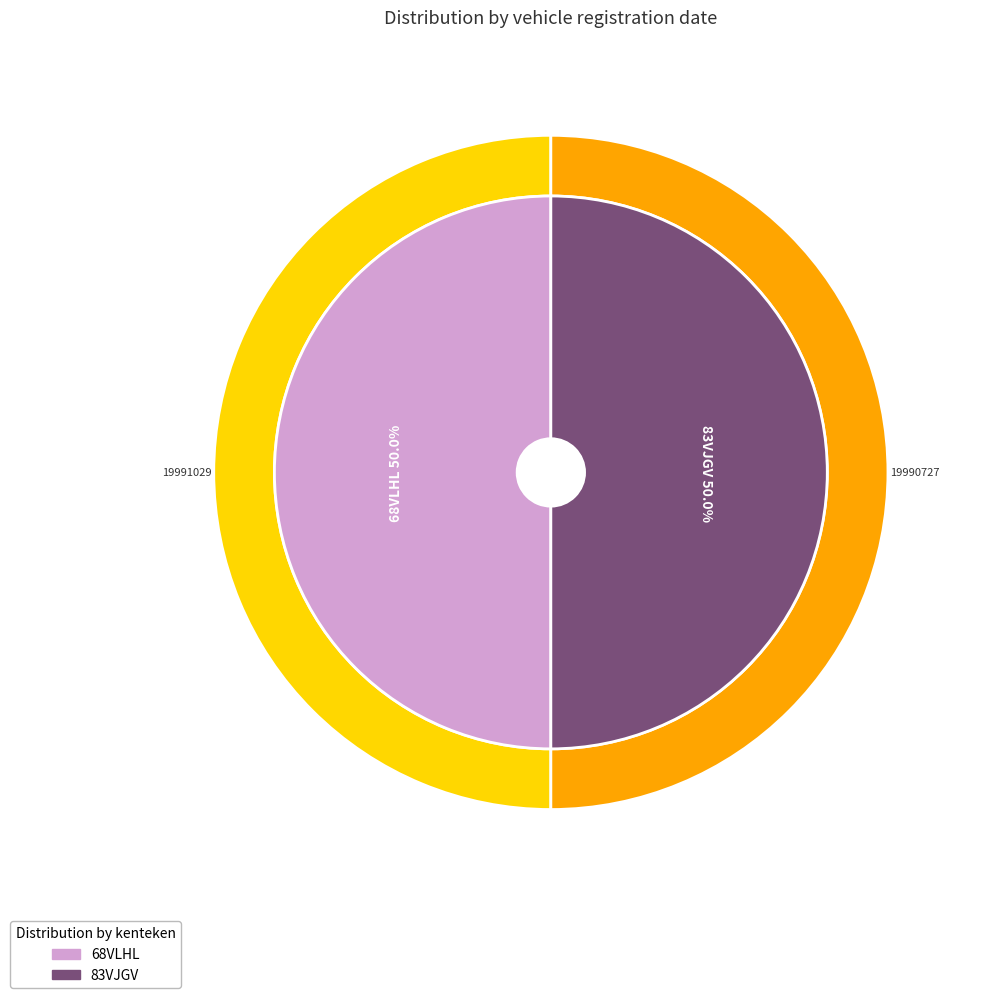

To the nearest percent, what portion does 68VLHL represent?

50%